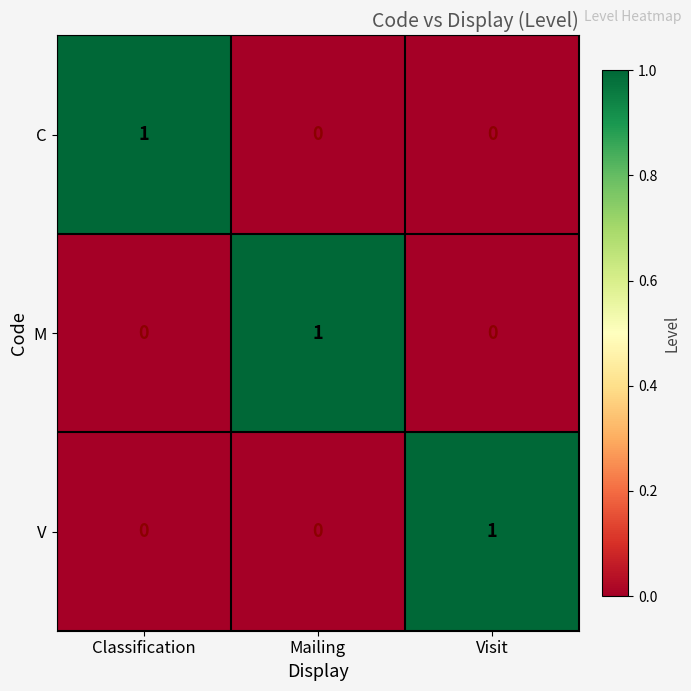

Reading left to right, extract all data points from this chart.

C: 1	0	0
M: 0	1	0
V: 0	0	1